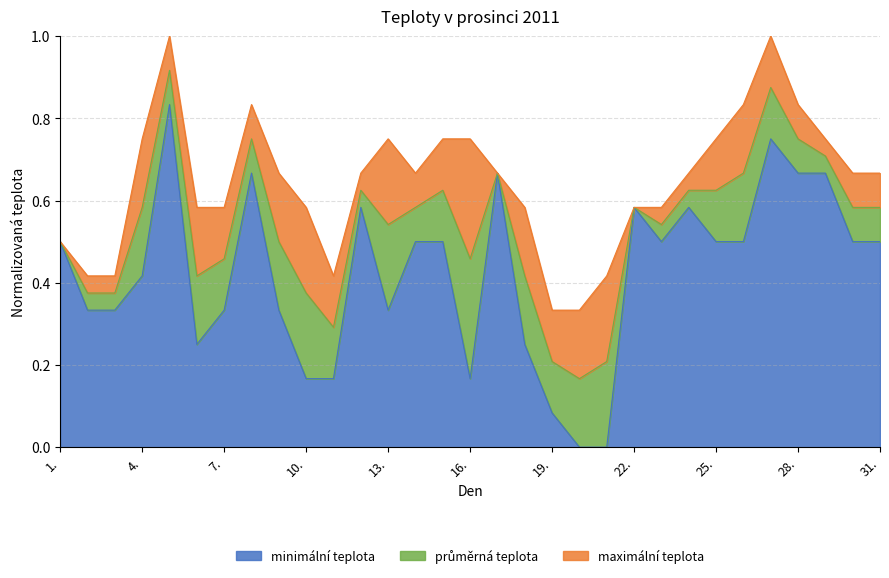

The value of maximální teplota at 16. is 0.3. True or false?

False